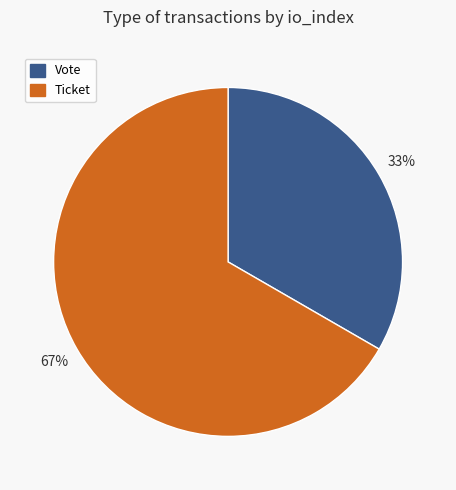

Count the number of slices in the pie.

2